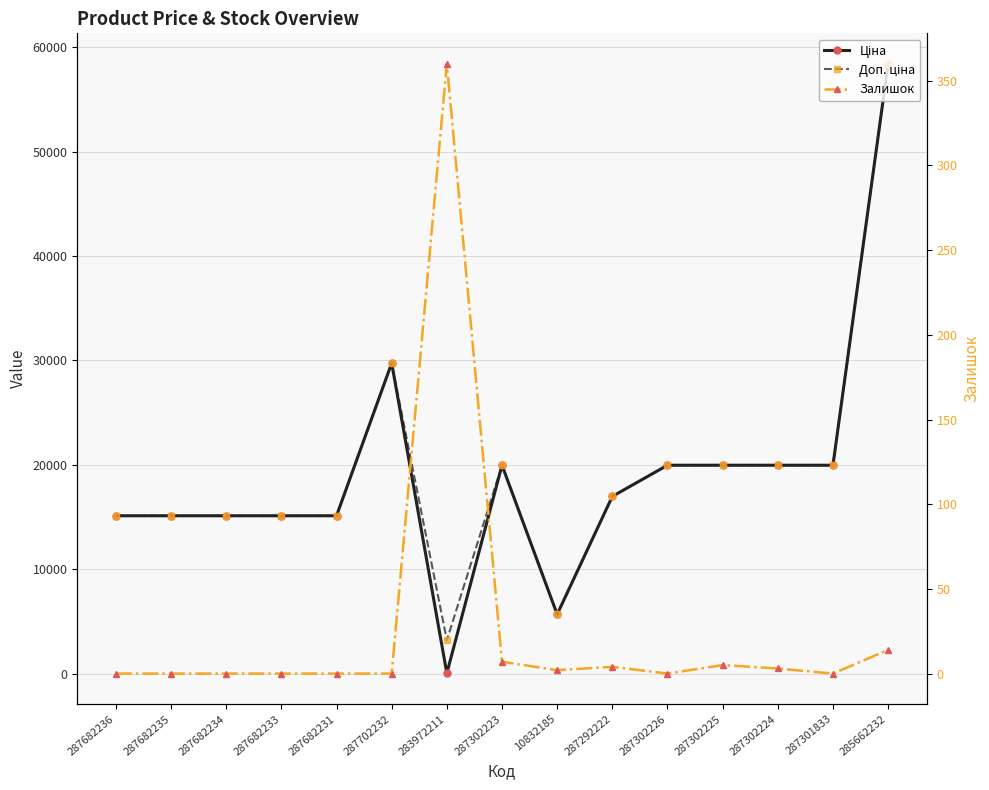

Does the chart display data point markers on the line(s)?

Yes